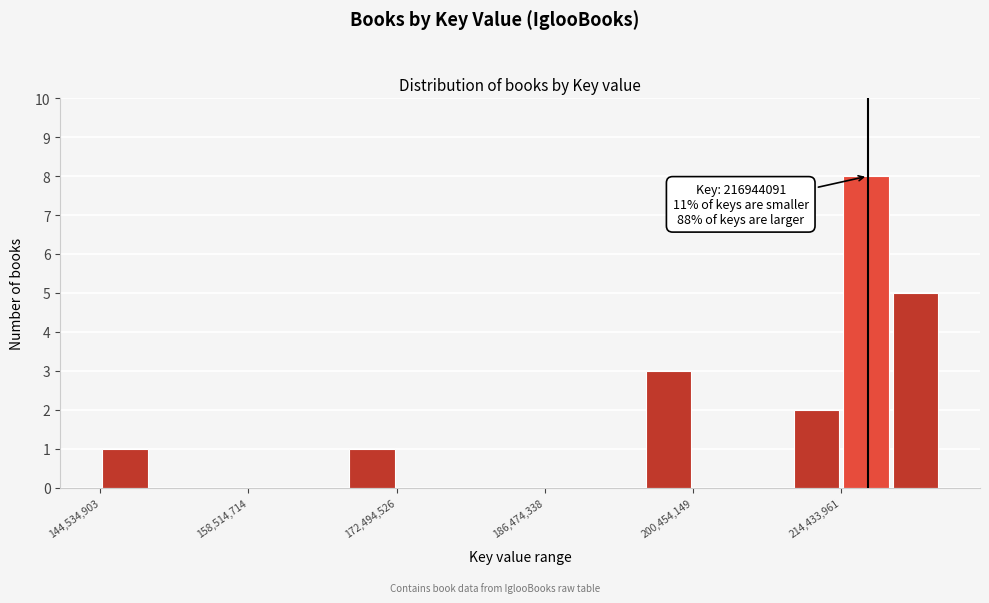

Read against the x-axis, roughly where is the centre of the tallest bar?

216000000